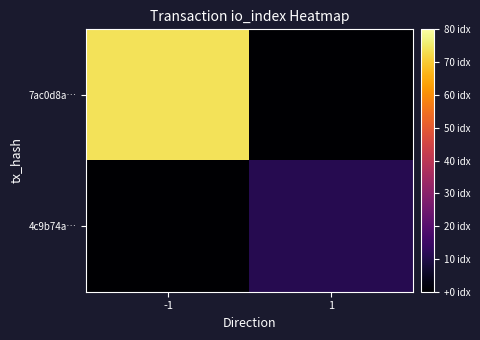

Reading right to left, what are all the values shown in this chart?

7ac0d8a…: 1=0	-1=74
4c9b74a…: 1=11	-1=0